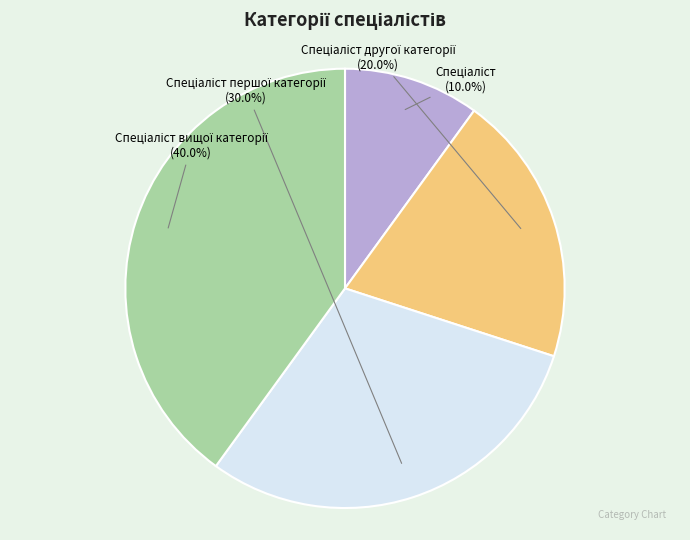

Does any single category account for the majority?

No